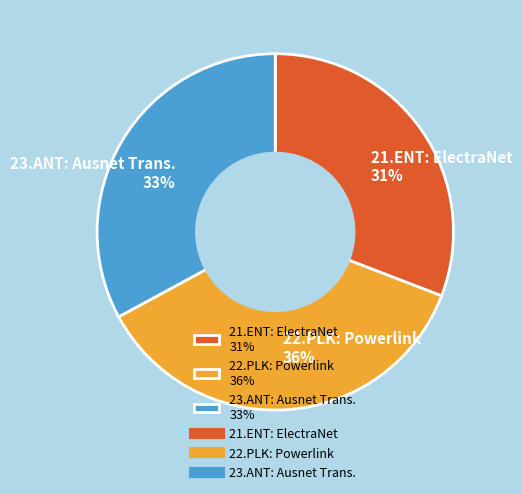

To the nearest percent, what is the difference between the largest and smallest slice percentages?

5%